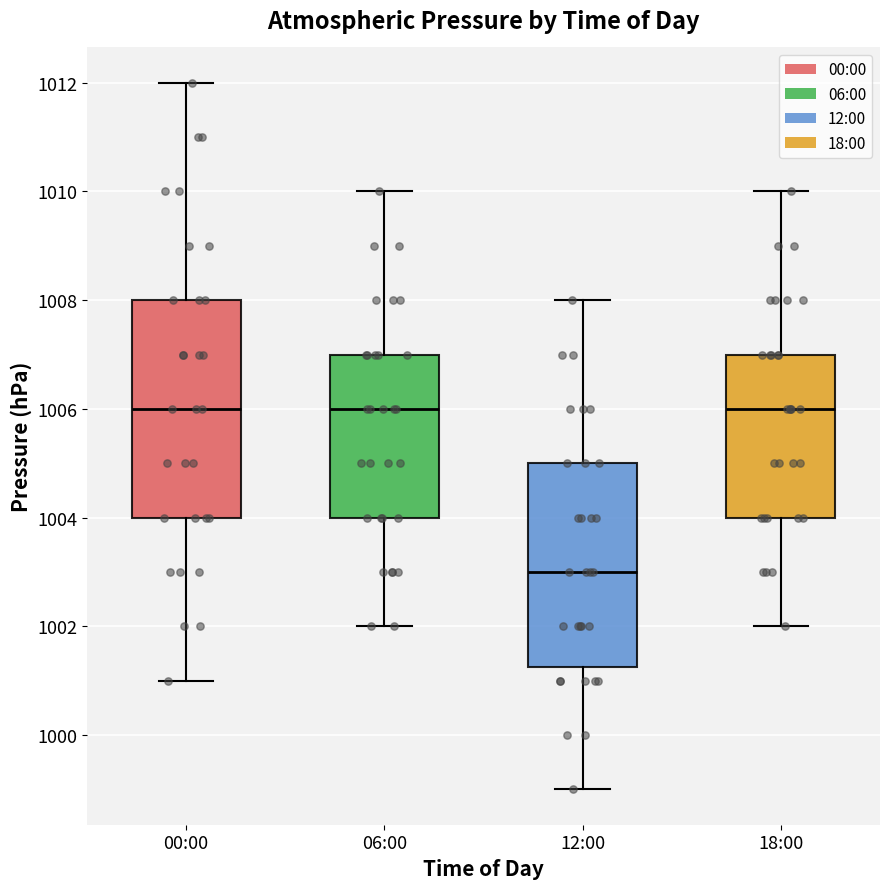

Reading left to right, transcribe this box plot: for each box, give where its median line is, the range the box spans, and where its two whiskers end, as read against the y-axis. The values are not printed on the chart, so give them approximately, as read against the axis.

00:00: median 1006.0, box 1004.0 to 1008.0, whiskers 1001.0 to 1012.0
06:00: median 1006.0, box 1004.0 to 1007.0, whiskers 1002.0 to 1010.0
12:00: median 1003.0, box 1001.2 to 1005.0, whiskers 999.0 to 1008.0
18:00: median 1006.0, box 1004.0 to 1007.0, whiskers 1002.0 to 1010.0